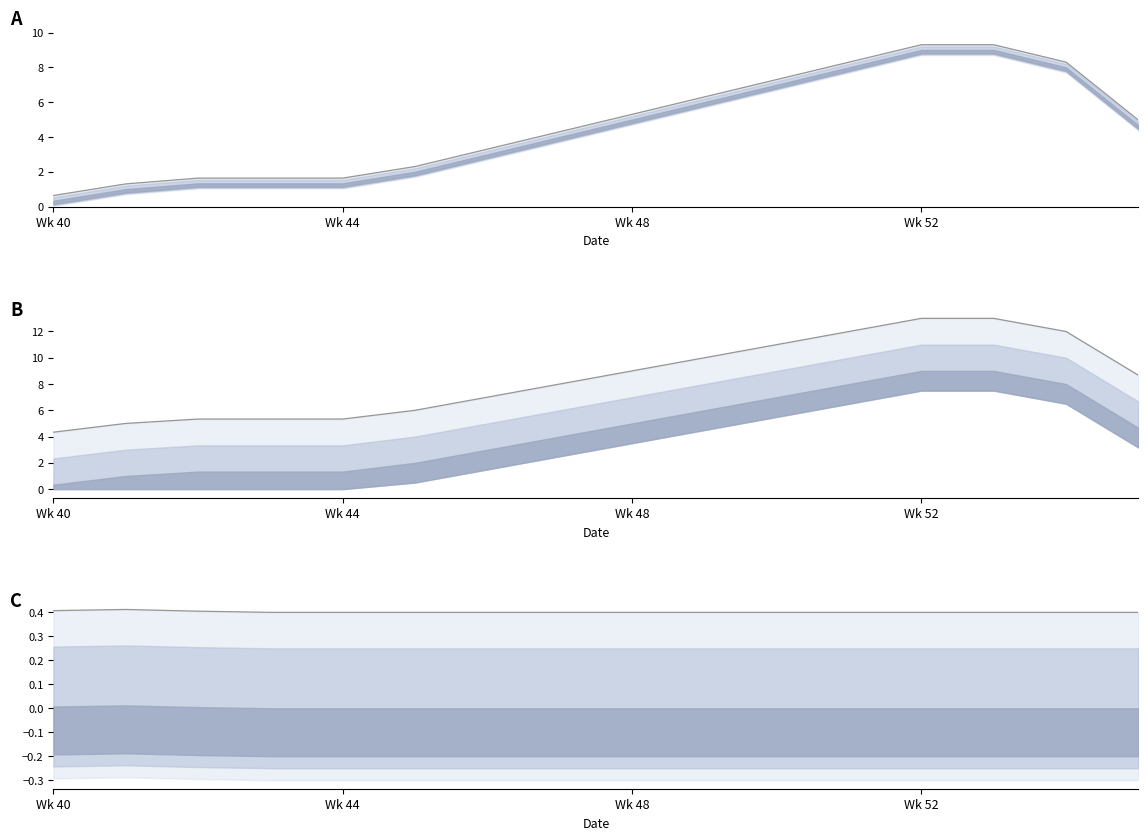

At how many categories does at least one series exceed 6?

10